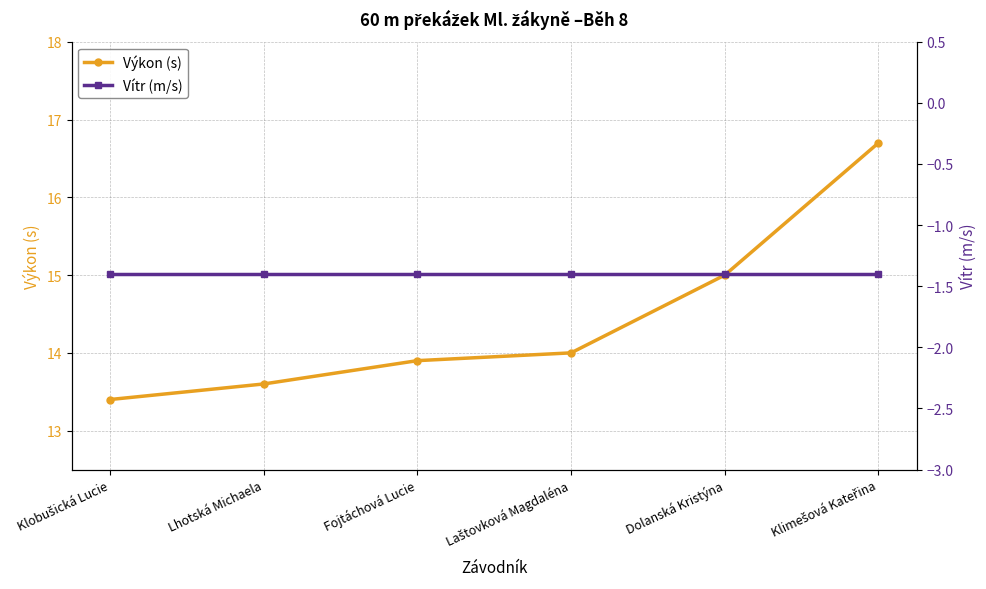

What is the label of the 4th point from the right?

Fojtáchová Lucie